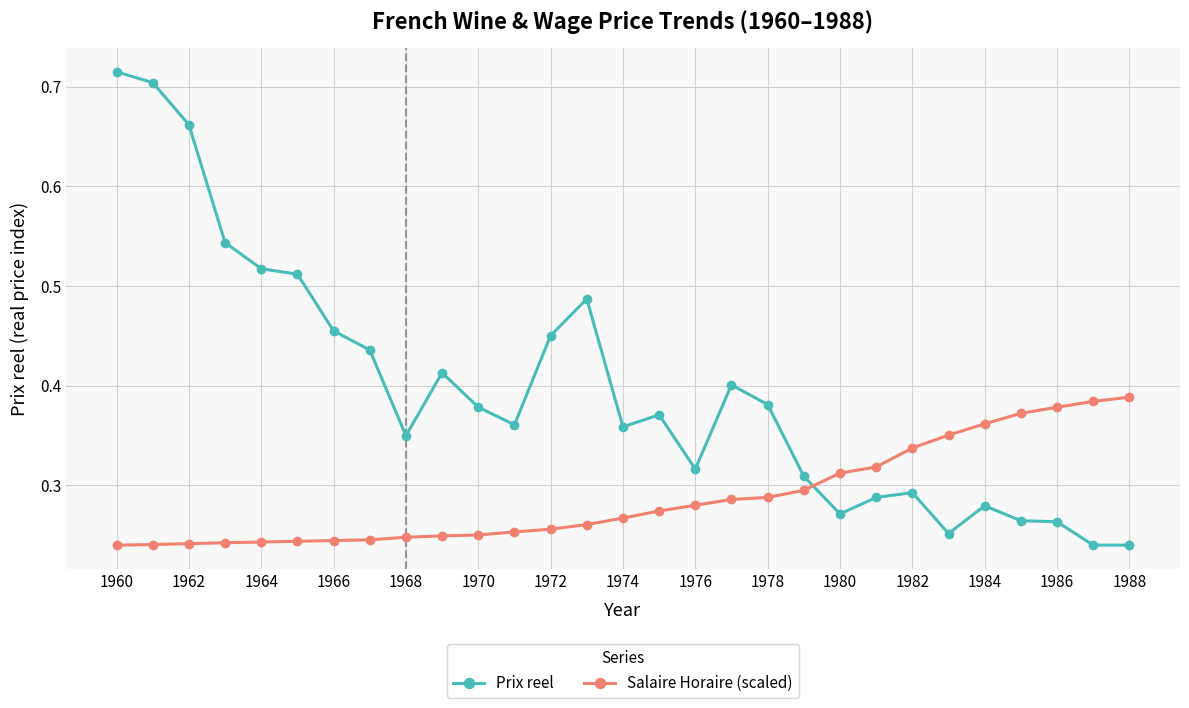

Count the Salaire Horaire (scaled) values in the range 0 to 1.

29